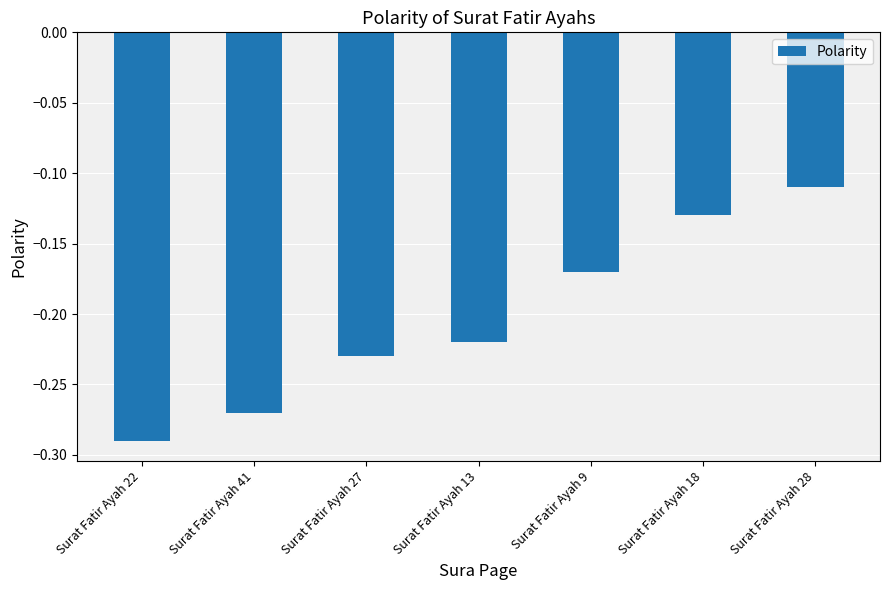

List the labels in order of value, largest first.

Surat Fatir Ayah 28, Surat Fatir Ayah 18, Surat Fatir Ayah 9, Surat Fatir Ayah 13, Surat Fatir Ayah 27, Surat Fatir Ayah 41, Surat Fatir Ayah 22